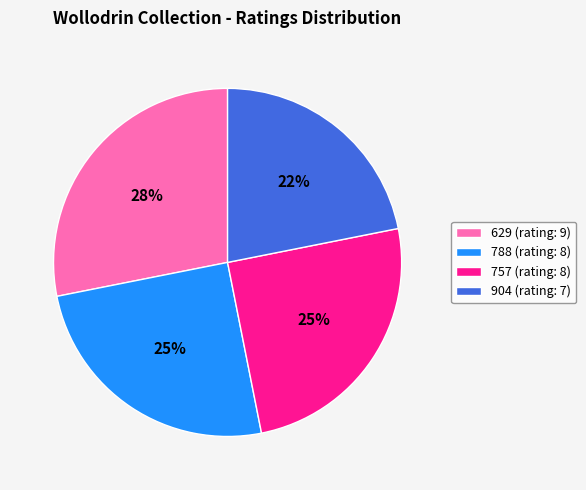

Does any single category account for the majority?

No